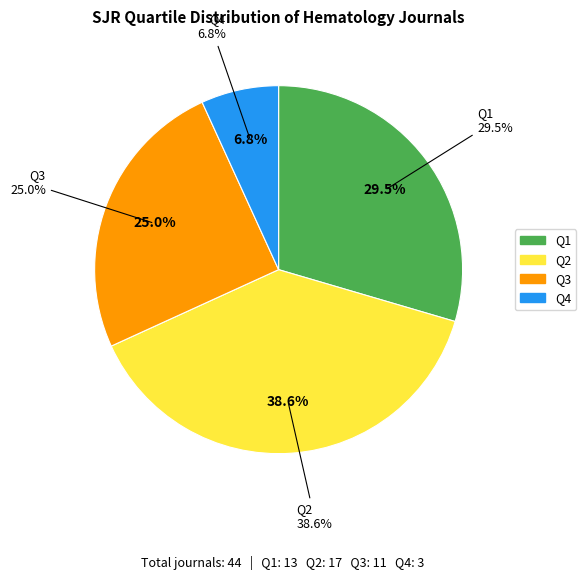

To the nearest percent, what is the average slice percentage?

25%